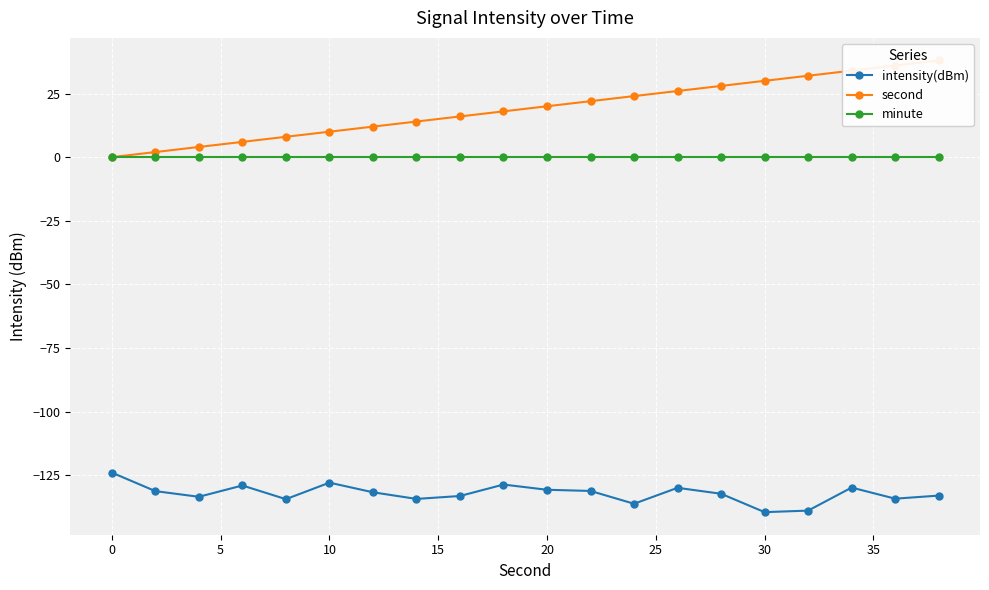

True or false: intensity(dBm) and minute intersect in this chart.

False